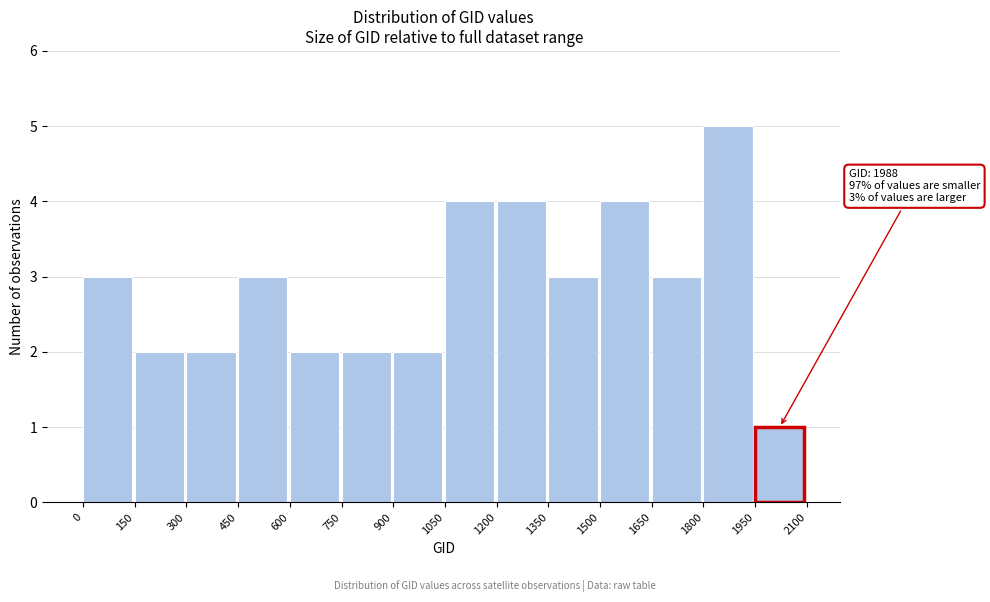

Which range on the x-axis has the tallest bar?

1800 to 1950